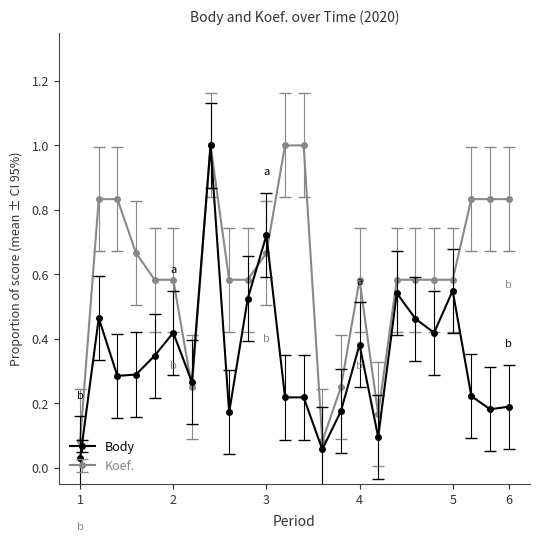

What is the maximum value for Body?

1.0